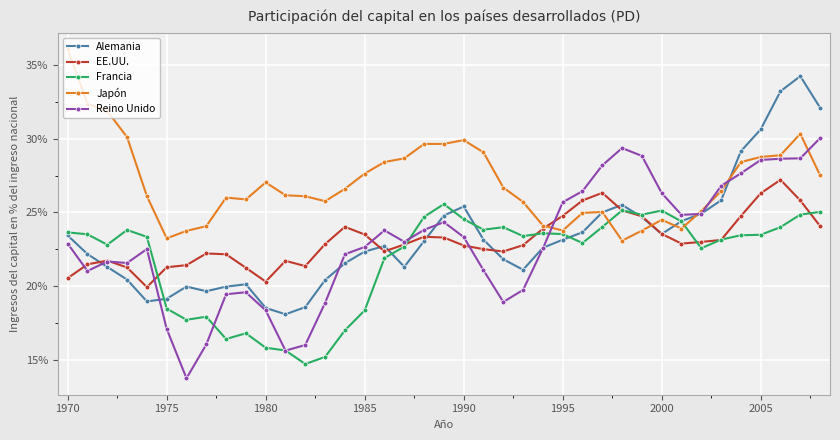

Which series has the largest total across all categories?

Japón